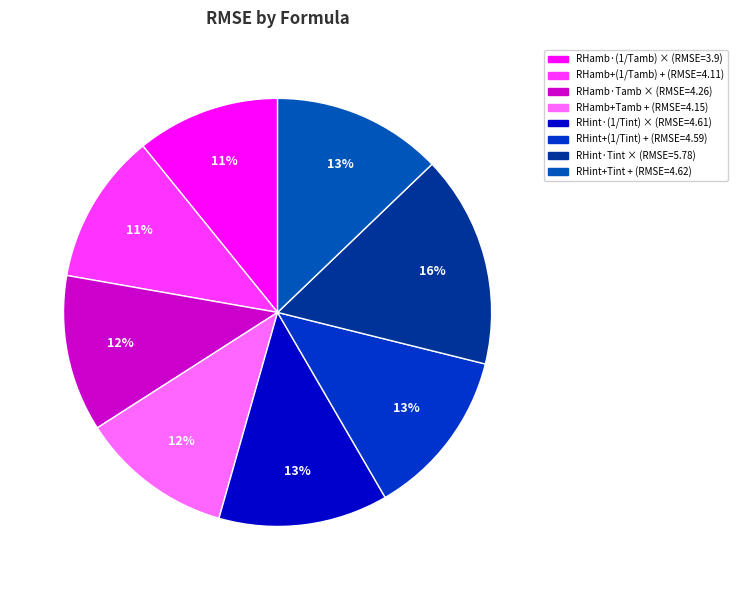

How many segments does this pie chart have?

8